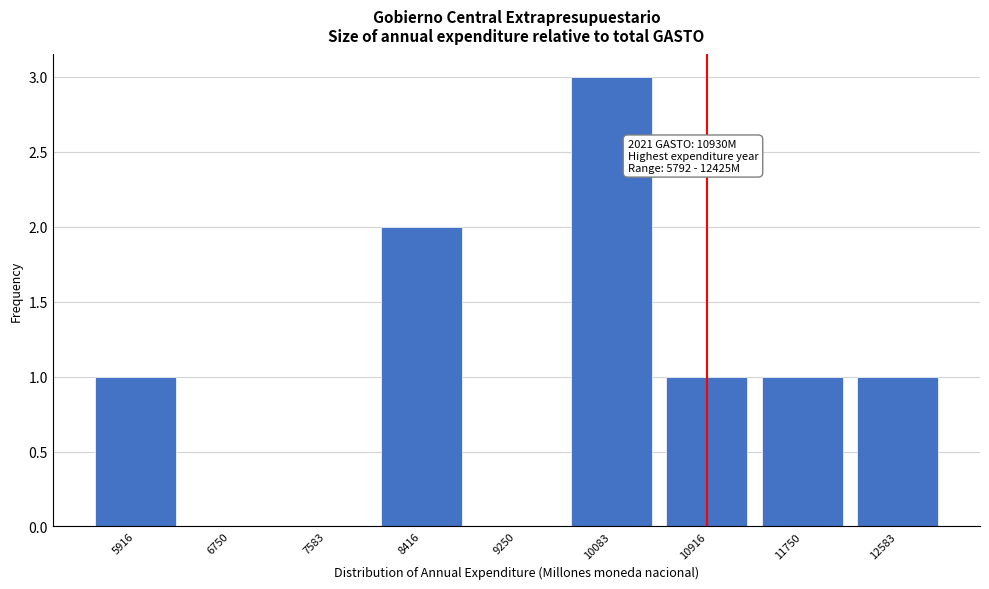

Reading left to right, list all the values displayed in this chart.

5916=1	6750=0	7583=0	8416=2	9250=0	10083=3	10916=1	11750=1	12583=1